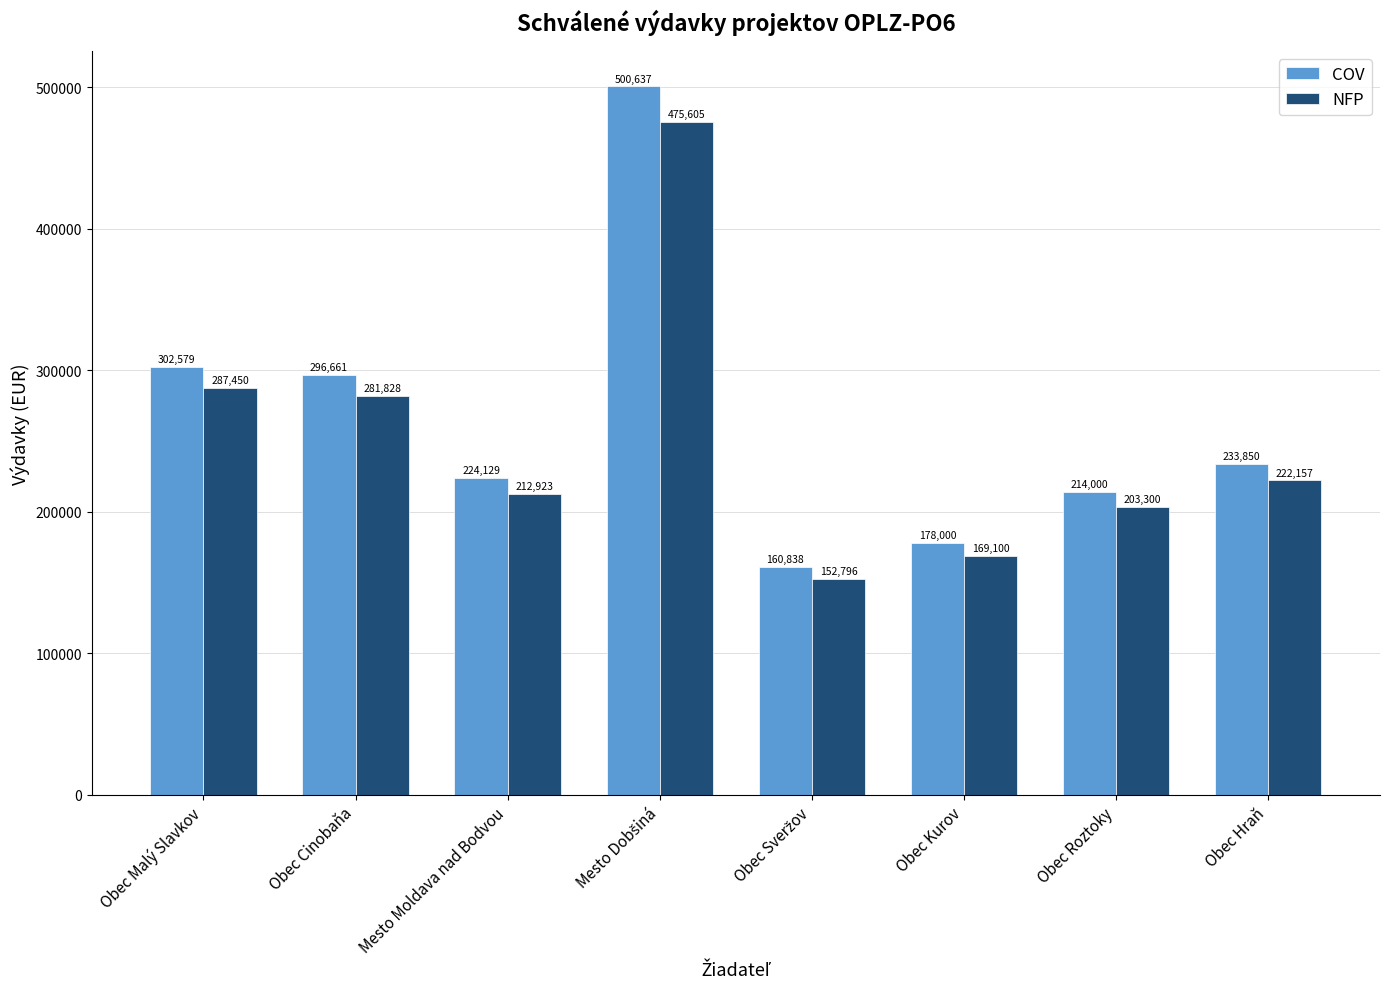

Which series has the widest spread of values?

COV